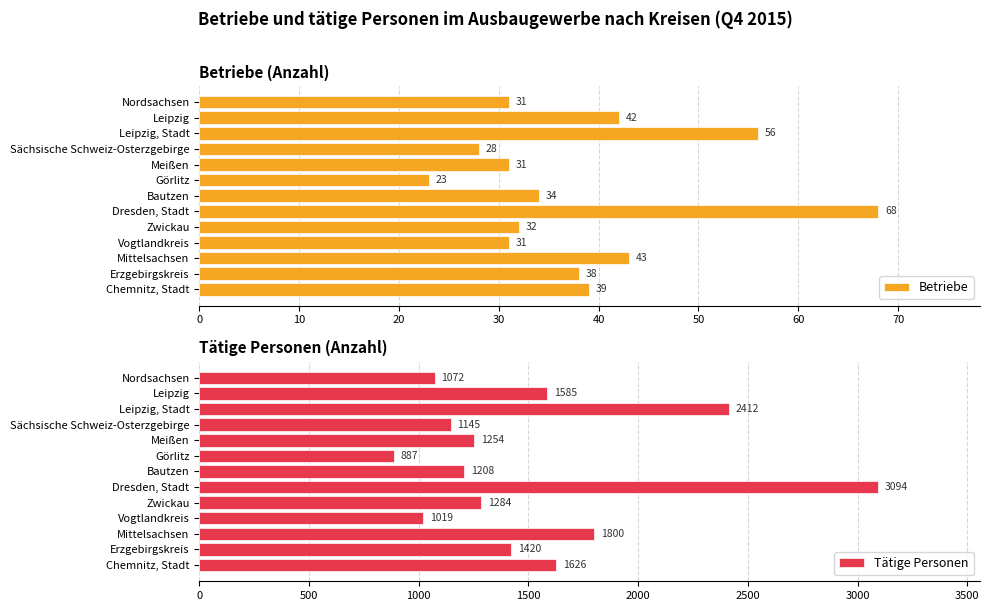

At which label is Betriebe closest to 45?

Mittelsachsen